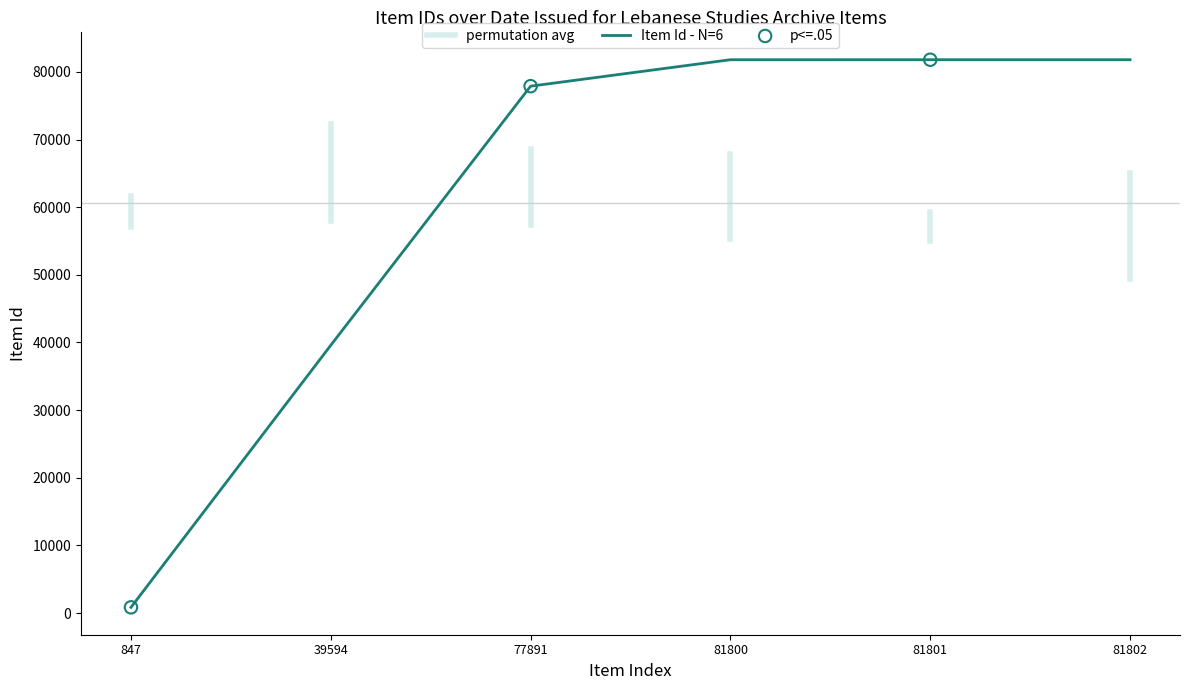

What is the change in value from 39594 to 81800?

+42206